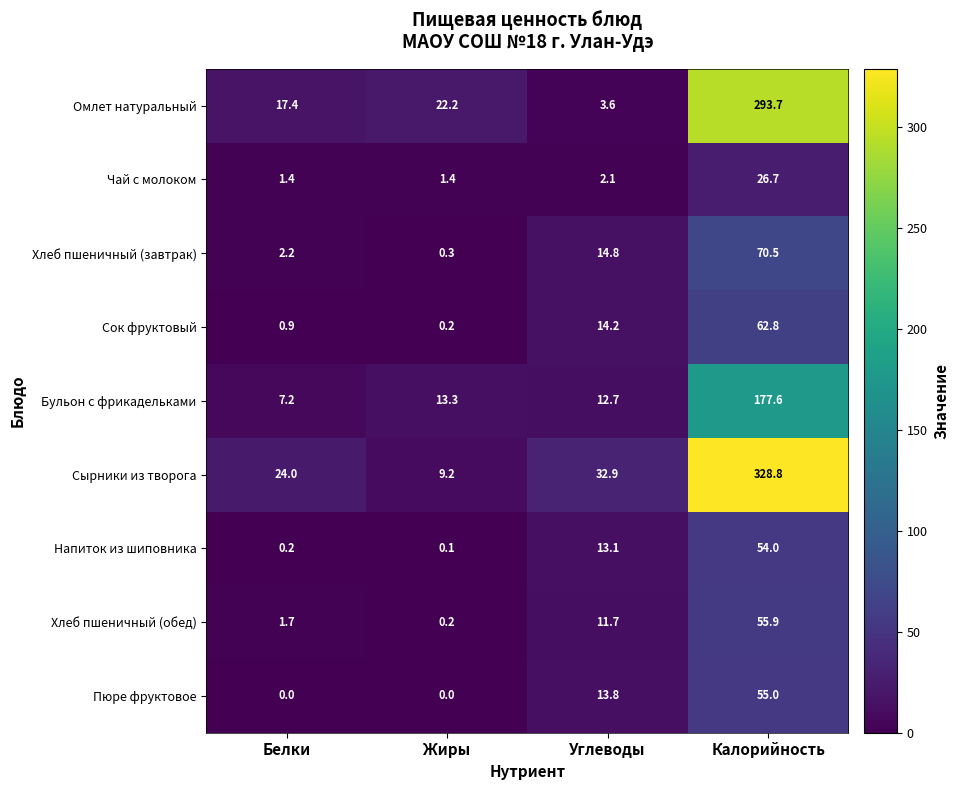

What is the highest value of the Сок фруктовый series?

62.8